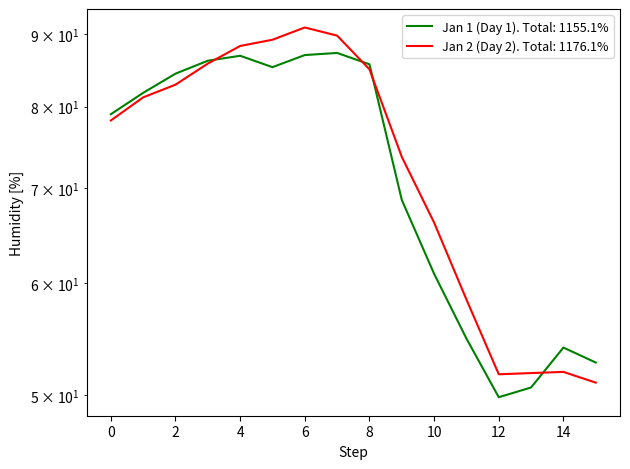

What is the sum of the Jan 2 (Day 2) values at 15:00 and 09:00?

124.7